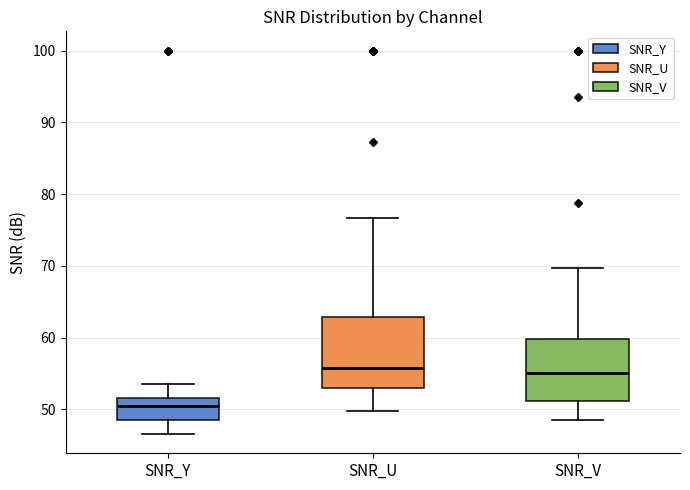

Reading left to right, read every box against the y-axis: the position of its median line, the range the box covers, and the ends of its whiskers. The values are not printed on the chart, so give them approximately, as read against the axis.

SNR_Y: median 50, box 49 to 52, whiskers 47 to 54
SNR_U: median 56, box 53 to 63, whiskers 50 to 77
SNR_V: median 55, box 51 to 60, whiskers 48 to 70